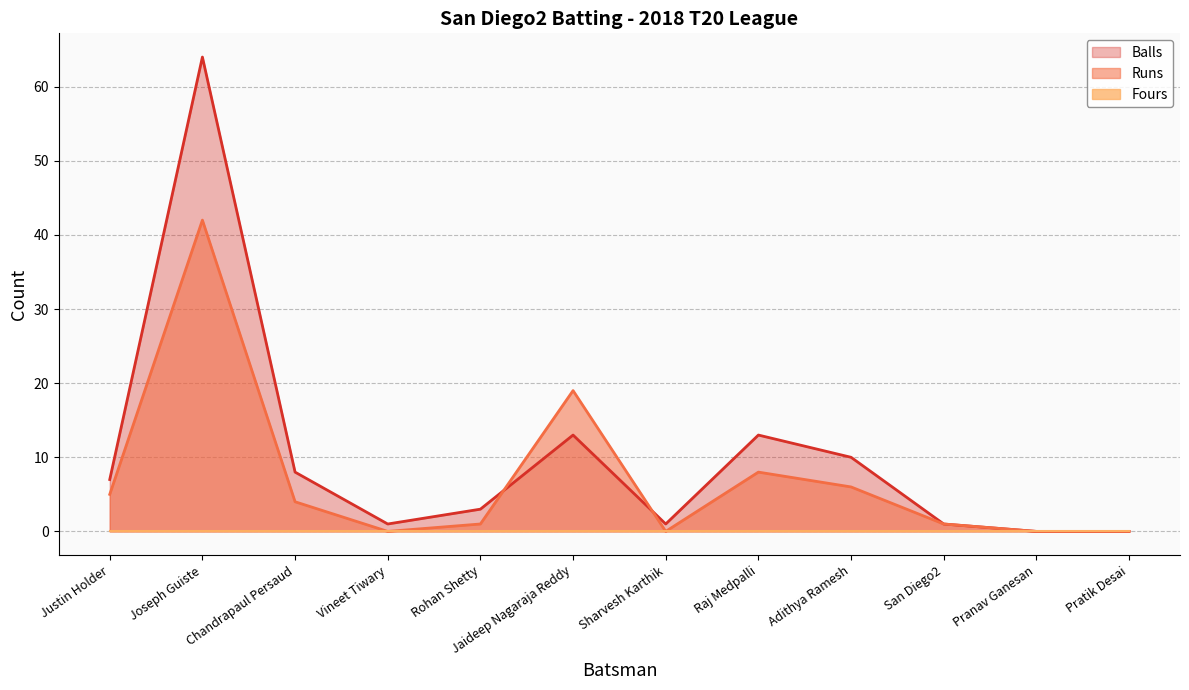

Is it true that Runs equals 11 at Raj Medpalli?

False